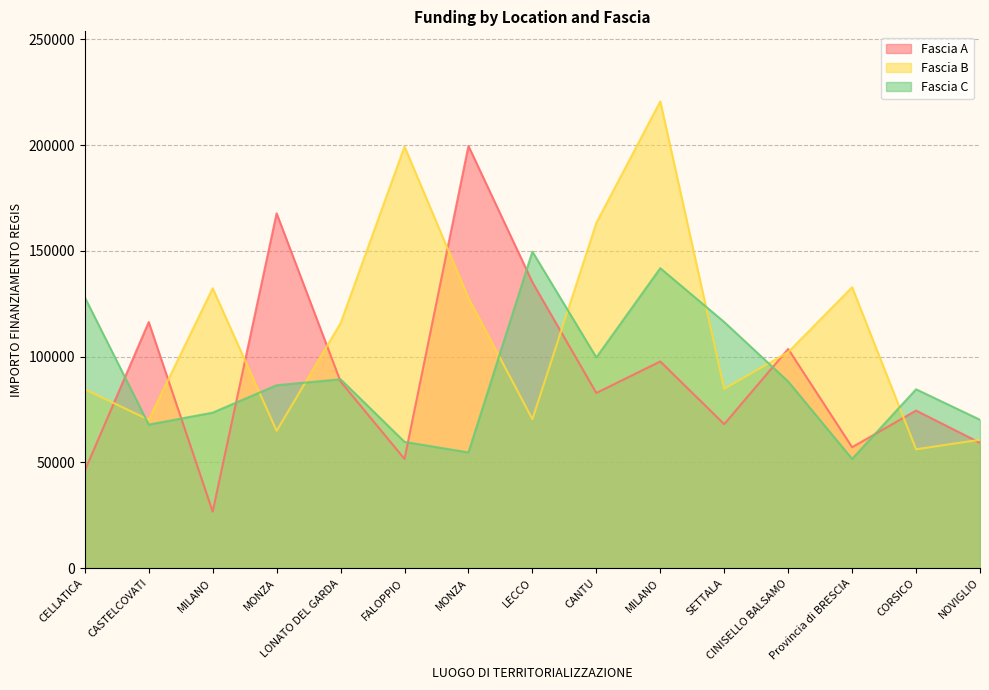

Rank the series at SETTALA from highest to lowest value.

Fascia C, Fascia B, Fascia A